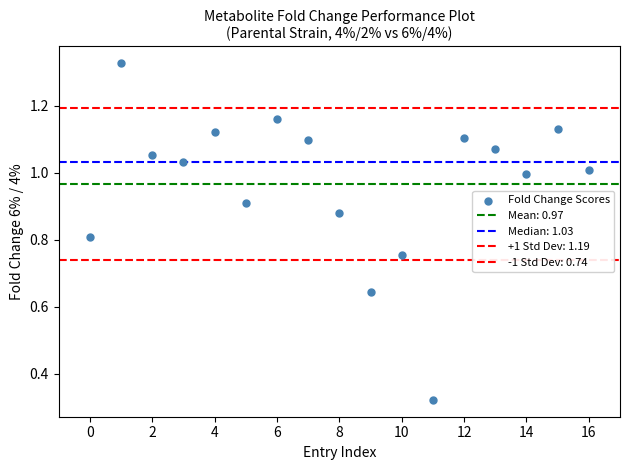

How many points are shown in the scatter plot?

17